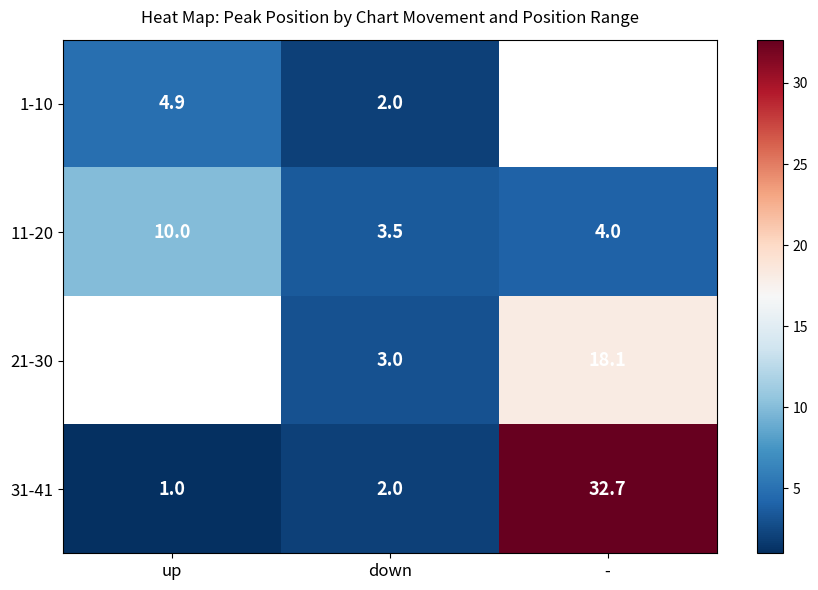

What is the maximum value shown in the chart?

32.7